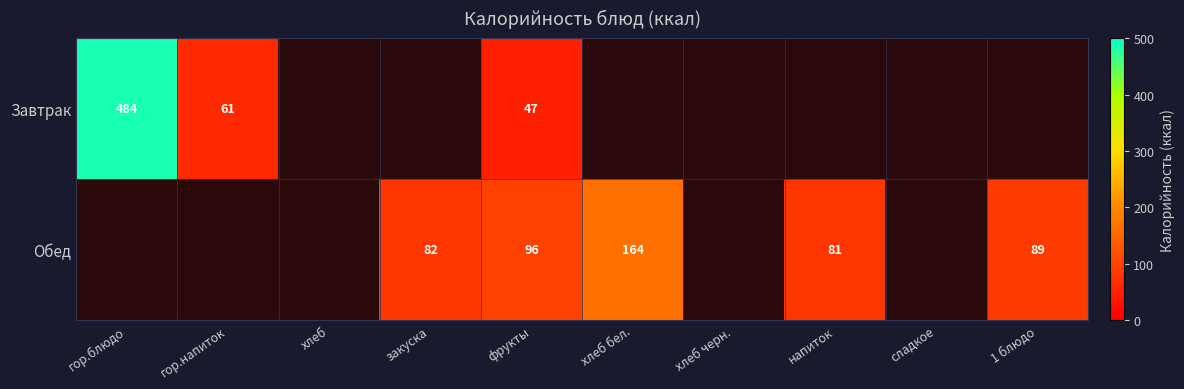

The Обед series shows 164.5 at хлеб бел.. True or false?

True